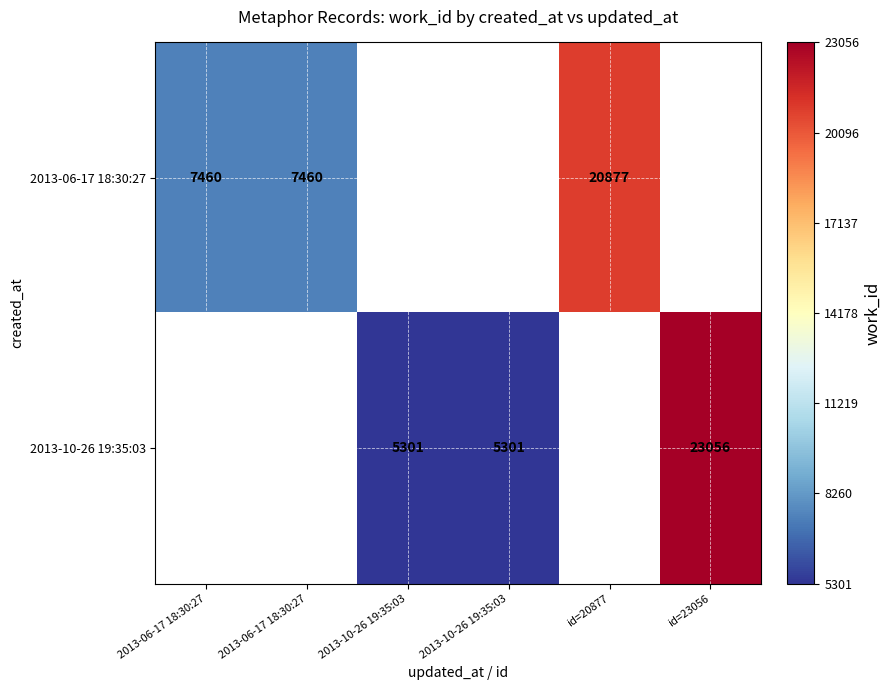

Is it true that 2013-10-26 19:35:03 equals 5301.0 at 2013-10-26 19:35:03?

True